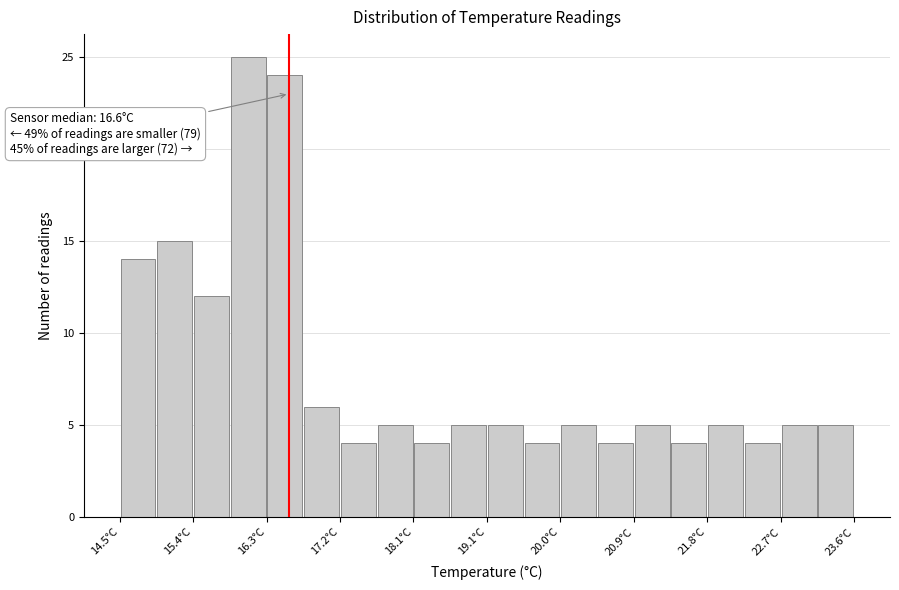

Over which range of the x-axis is the bar tallest?

15.9 to 16.3